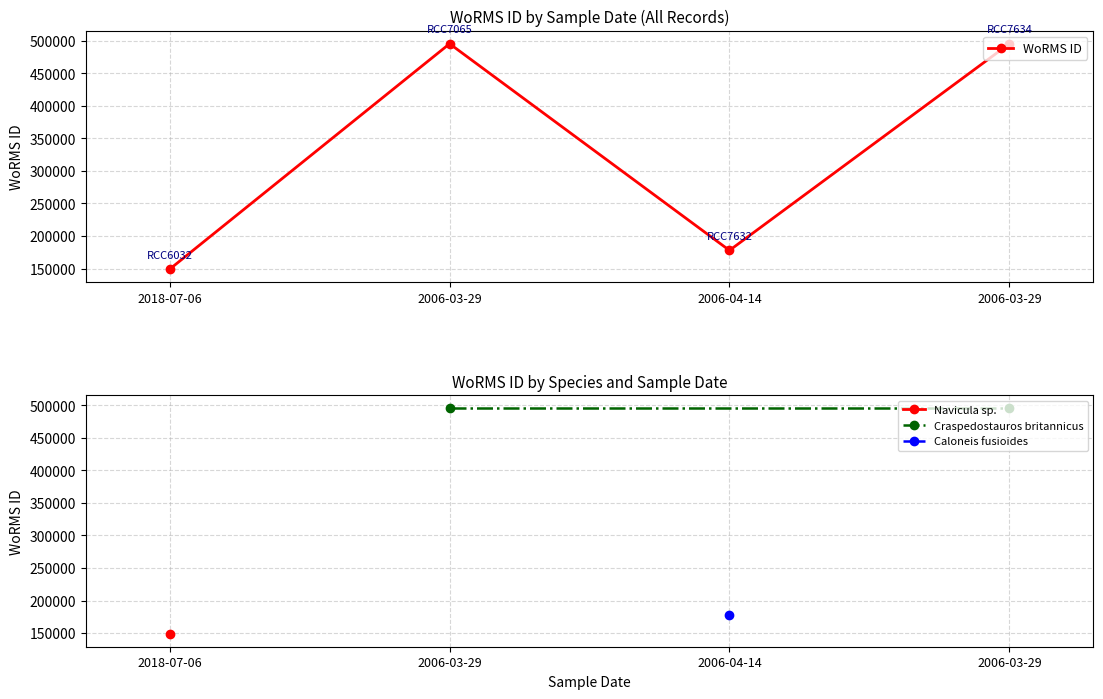

How many categories are shown in the chart?

4